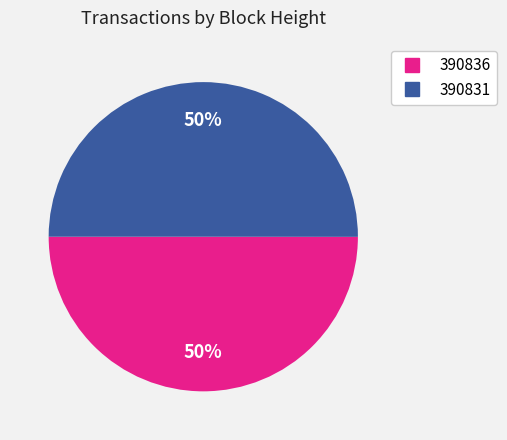

To the nearest percent, what portion does 390836 represent?

50%